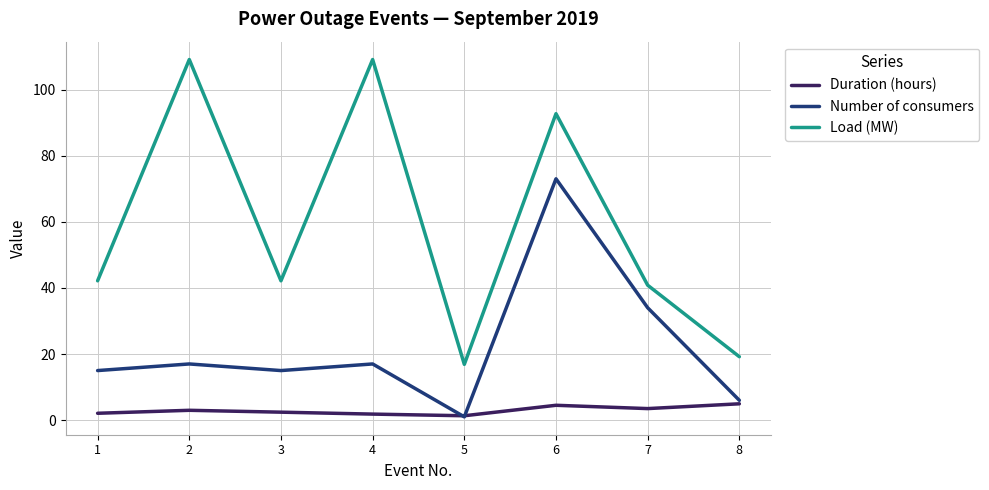

The value of Load (MW) at 1 is 17.2. True or false?

False